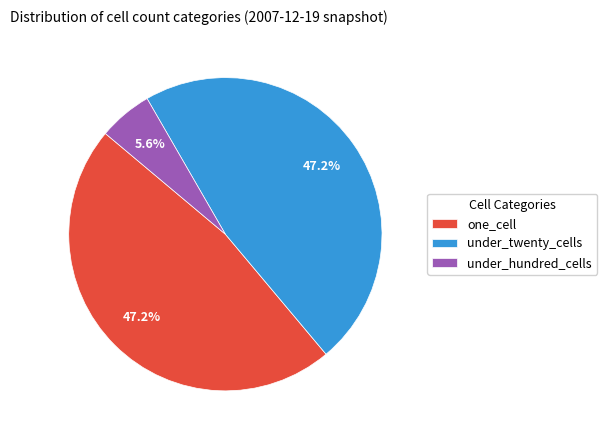

How much of the chart is everything except one_cell?

52.8%